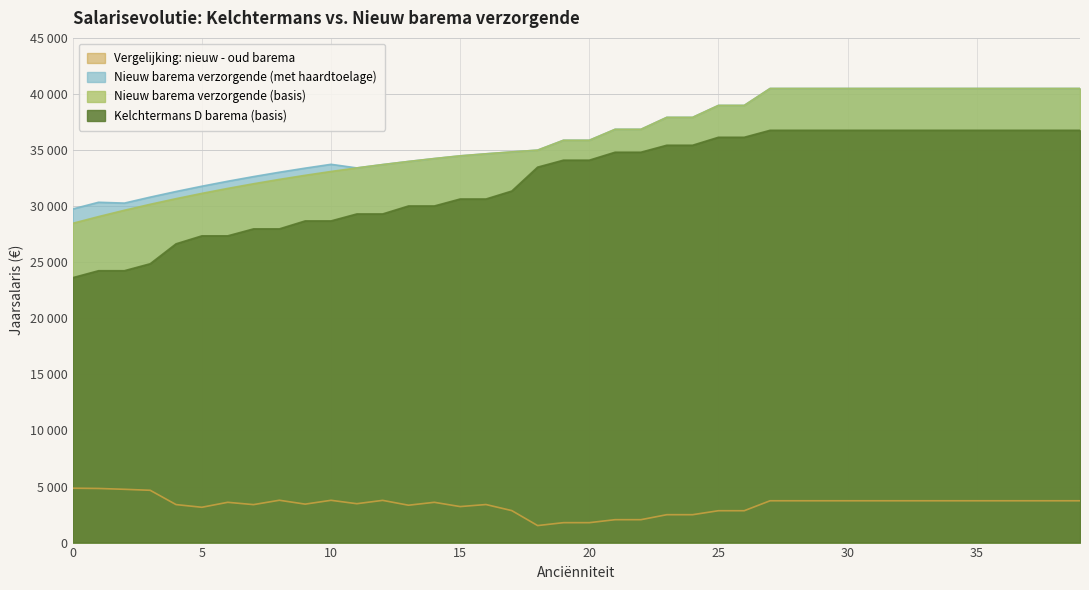

At which category does Vergelijking: nieuw - oud barema reach its first local valley?

5